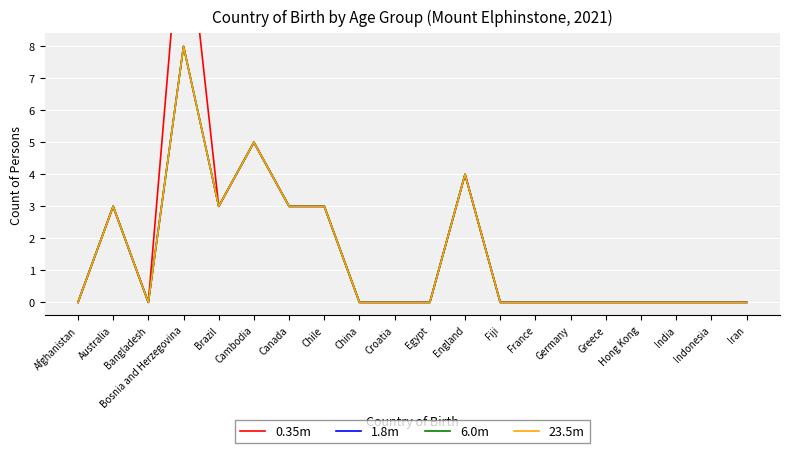

How many 6.0m values are between 0 and 3?

17